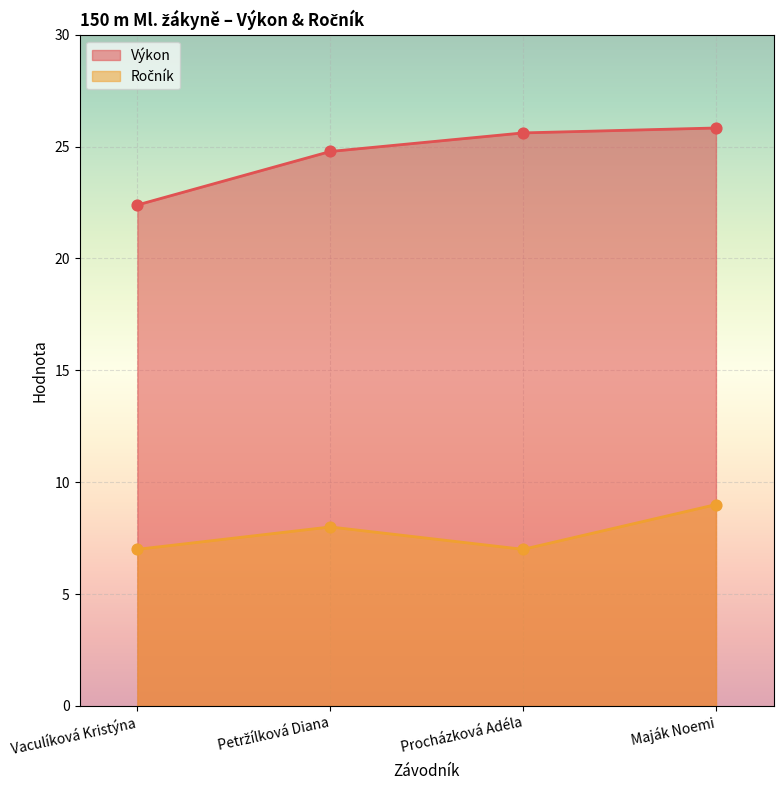

What are all the series names shown in the legend?

Výkon, Ročník